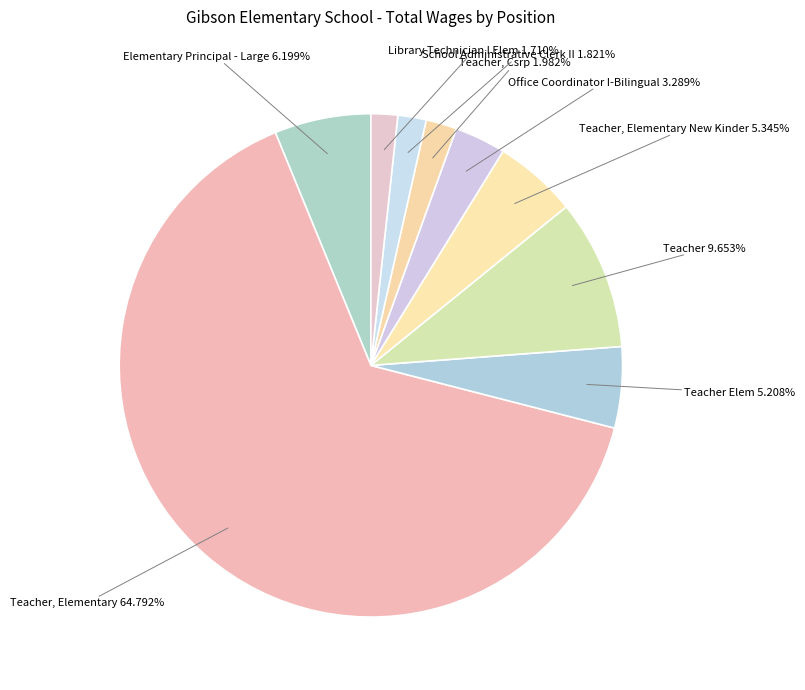

How many segments does this pie chart have?

9